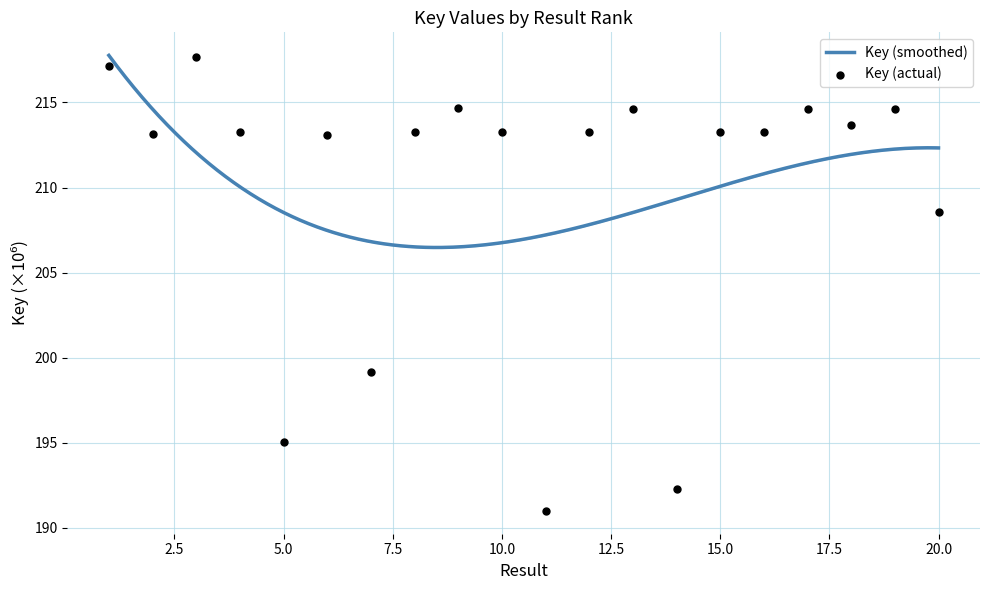

Between 6 and 11, which is larger?

6